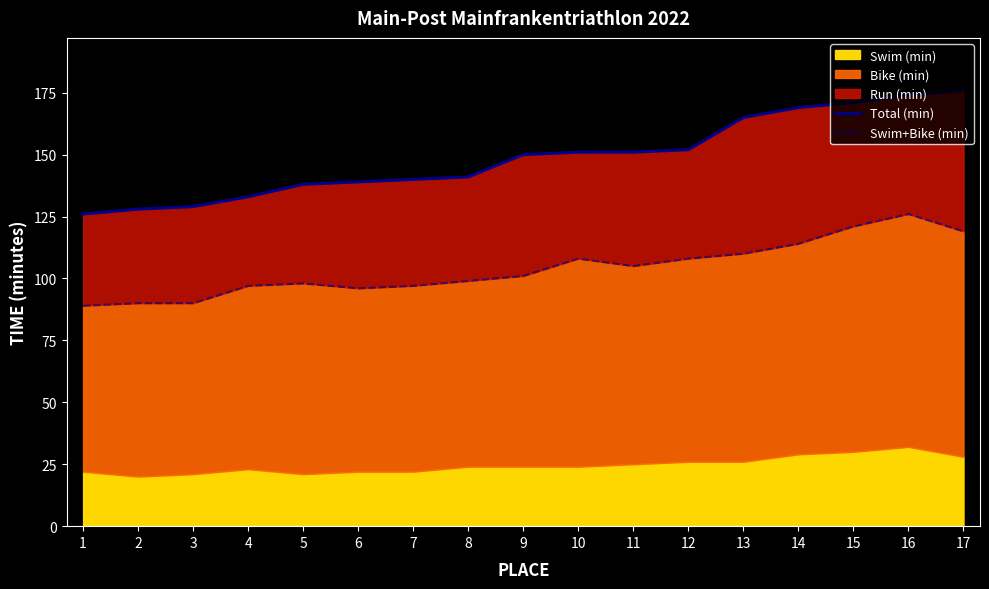

True or false: Swim+Bike (min) and Total (min) cross at least once.

False